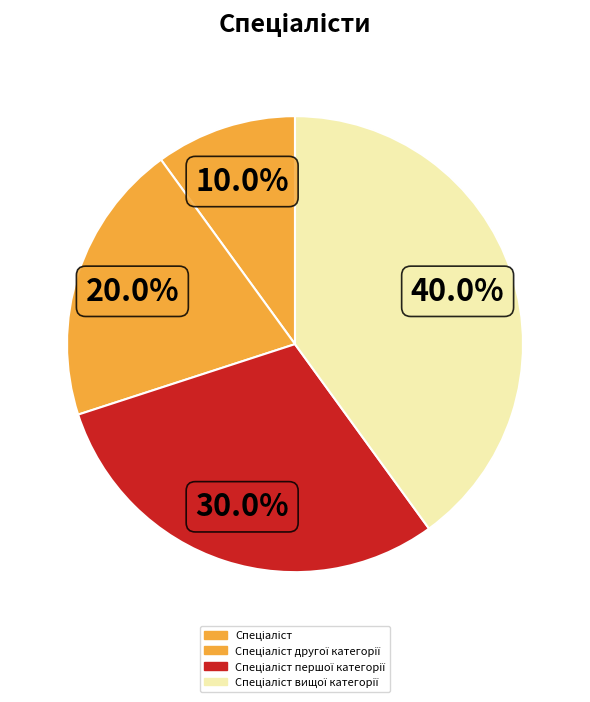

Which category has the biggest portion of the pie?

Спеціаліст вищої категорії